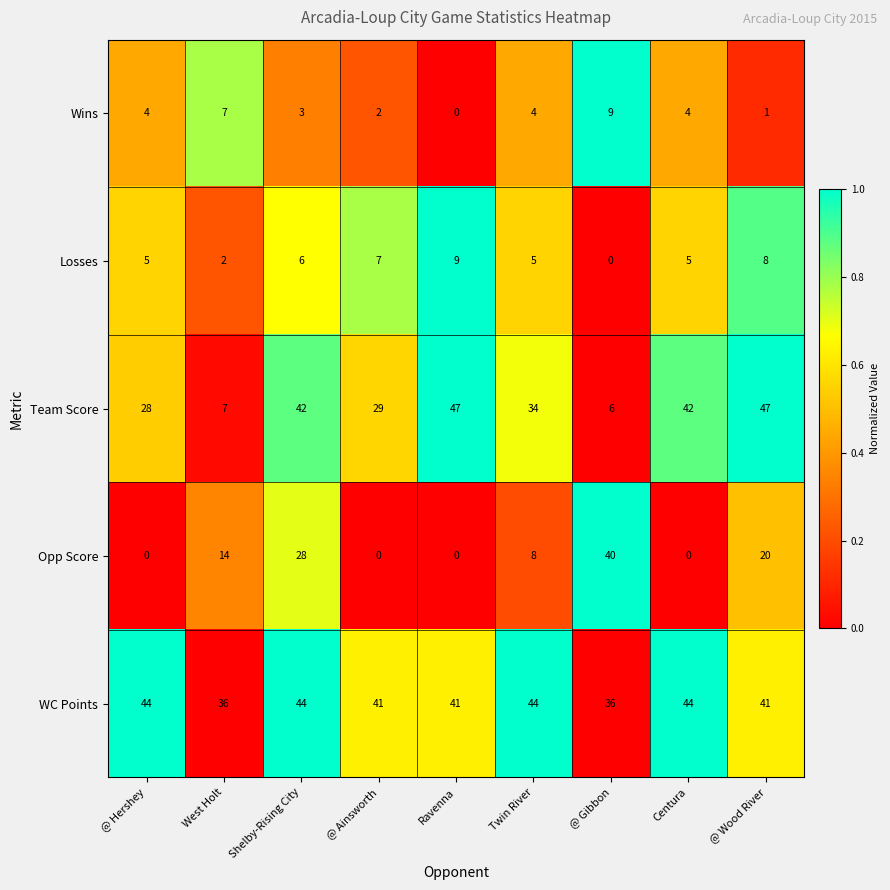

True or false: WC Points has a value of 17 at Ravenna.

False